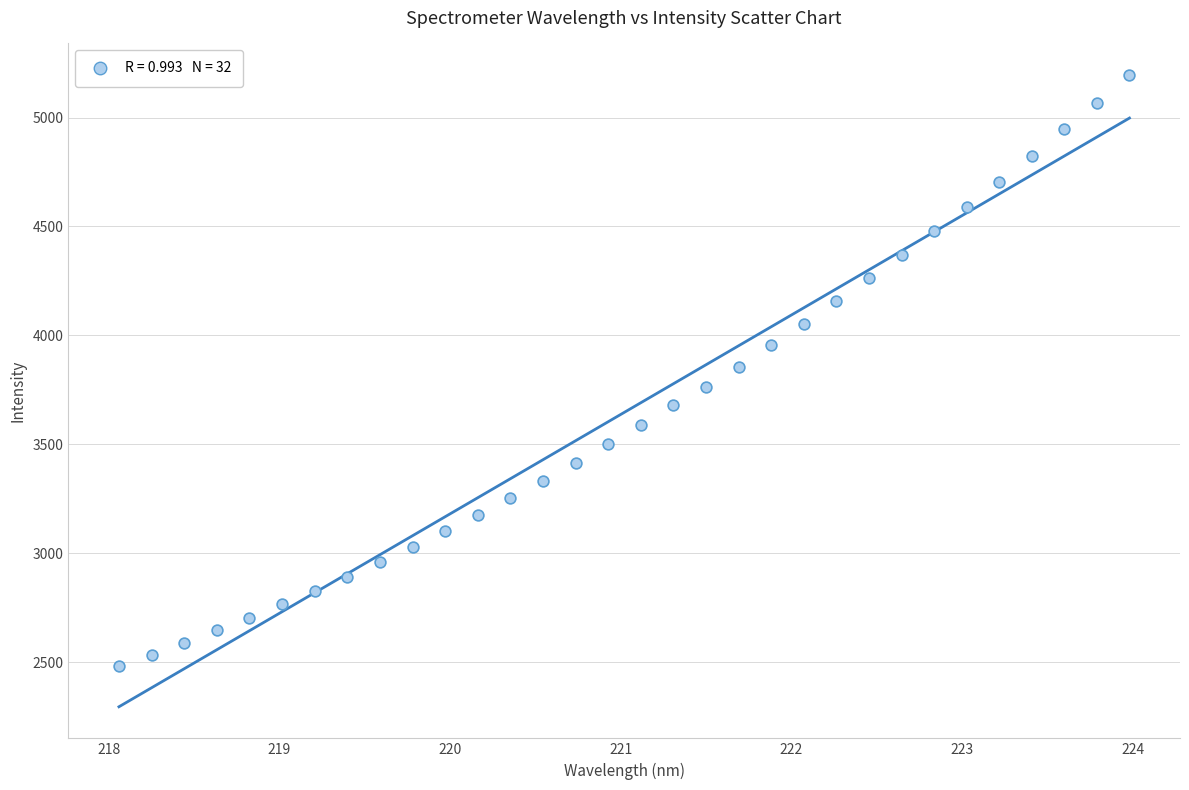

What is the range of Y values (max minus min)?

2715.3